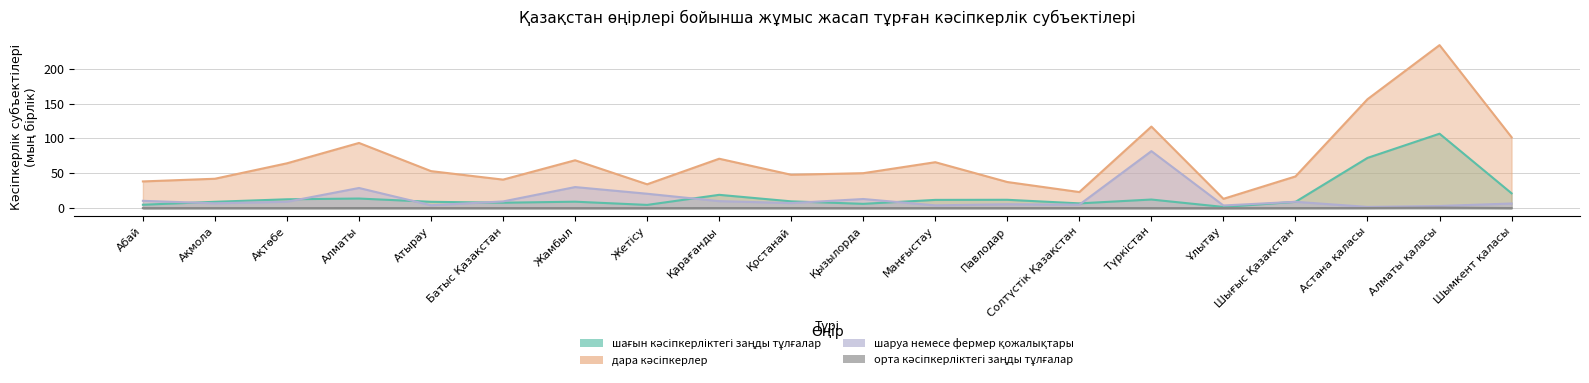

What is the maximum value shown in the chart?

233.8